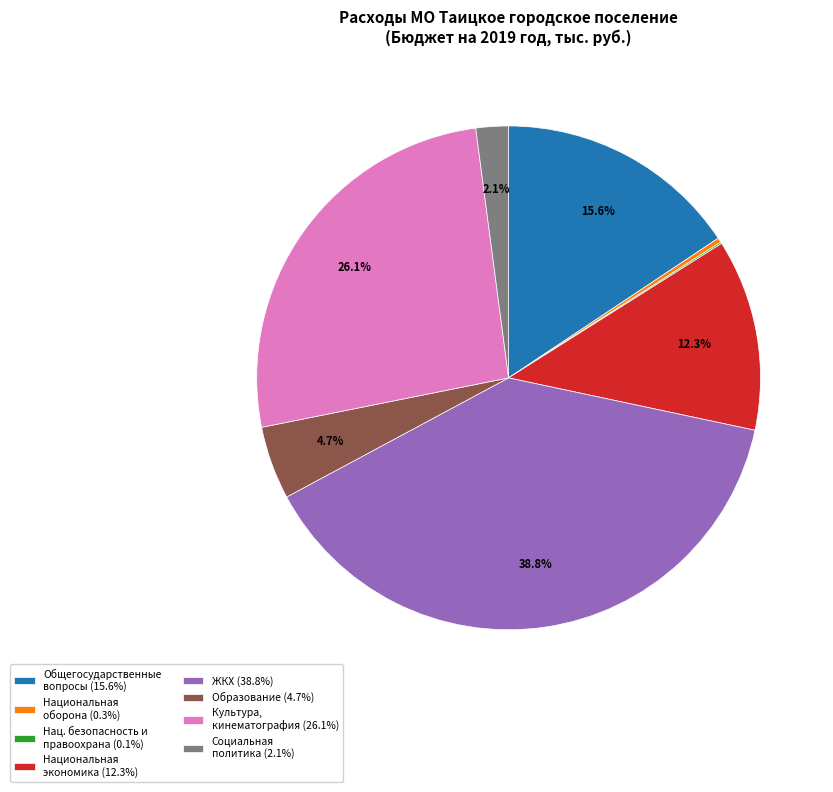

What is the ratio of the value at Общегосударственные вопросы (15.6%) to the value at Национальная оборона (0.3%)?

54.0